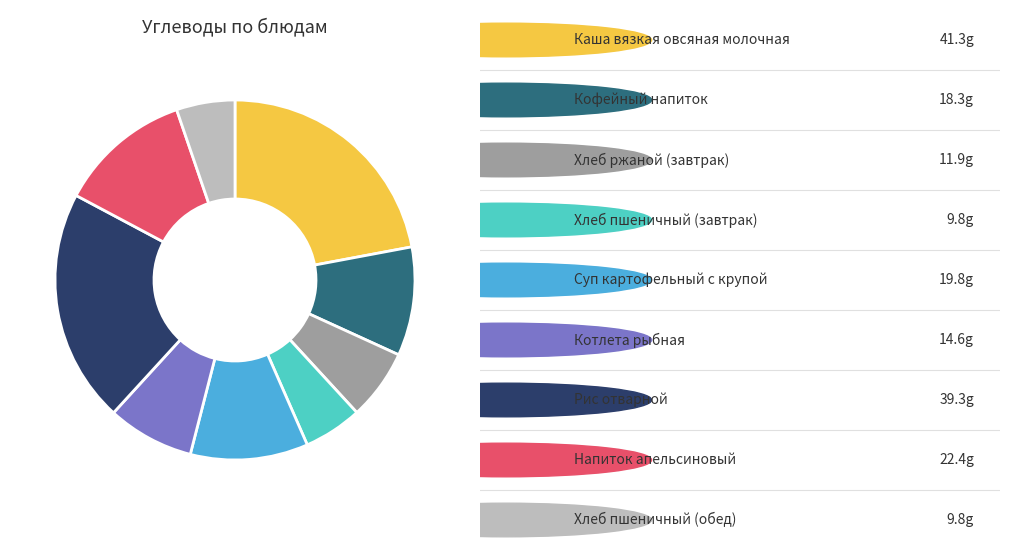

Does any single category account for the majority?

No